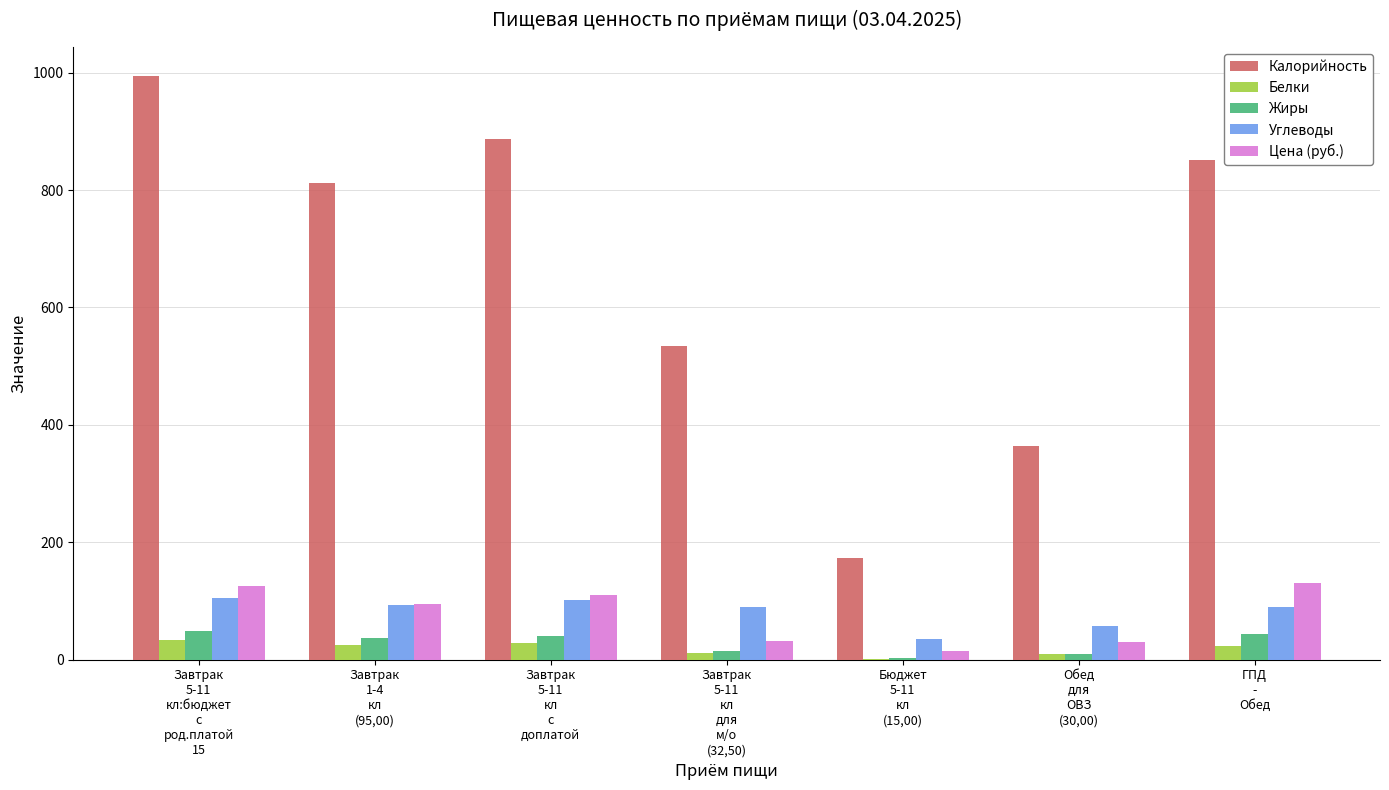

Which series has the largest total across all categories?

Калорийность